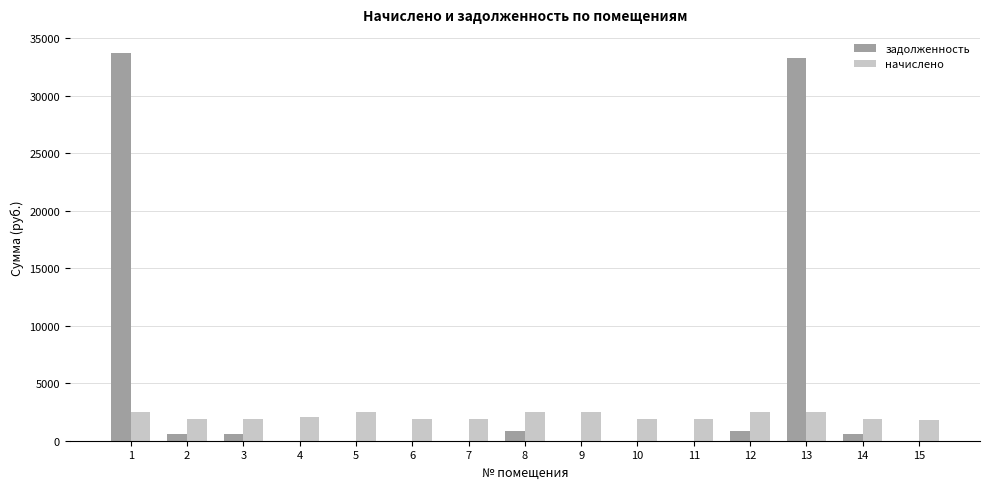

Are the bars horizontal?

No